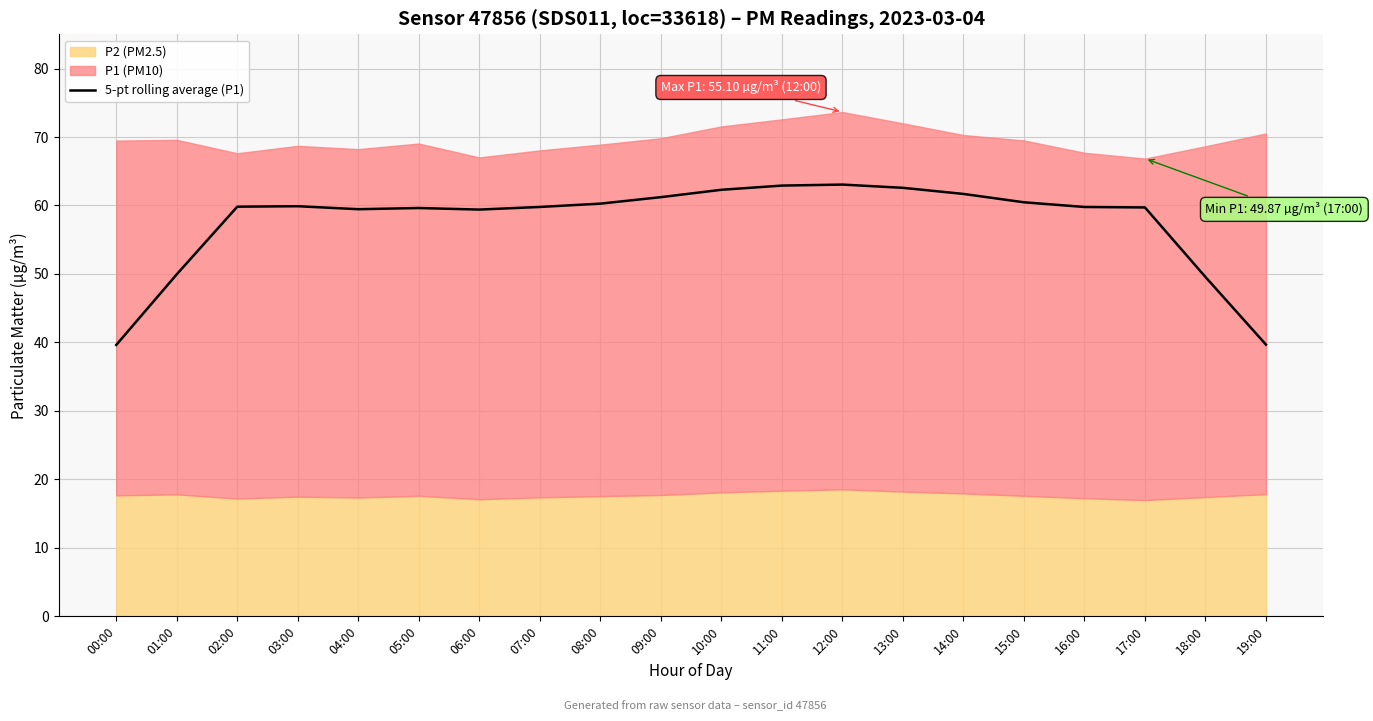

Reading left to right, list all the values displayed in this chart.

39.6	50.0	59.8	59.9	59.5	59.6	59.4	59.8	60.3	61.2	62.3	62.9	63.1	62.6	61.7	60.5	59.8	59.7	49.6	39.7